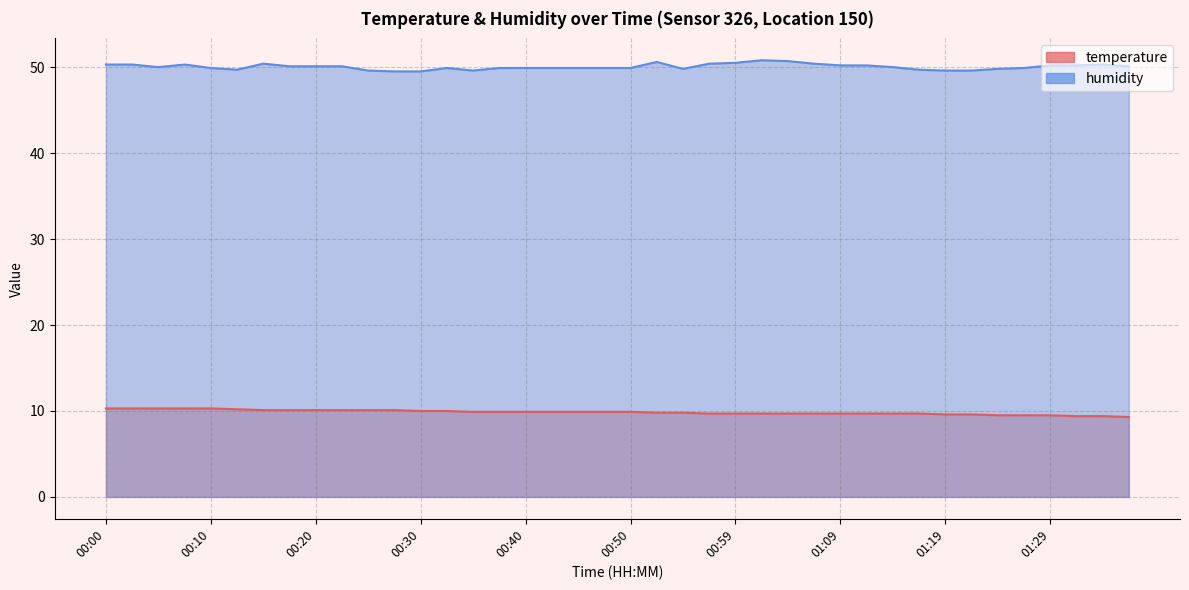

What position from the right is 01:26?

5